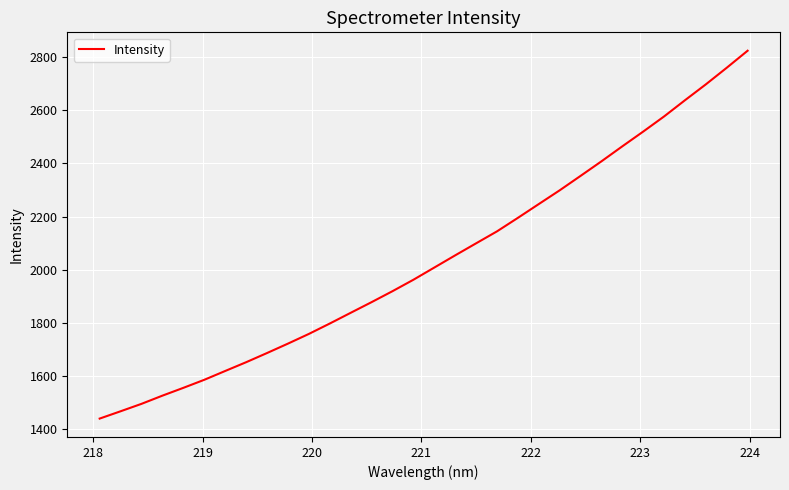

What is the maximum value shown in the chart?

2823.0